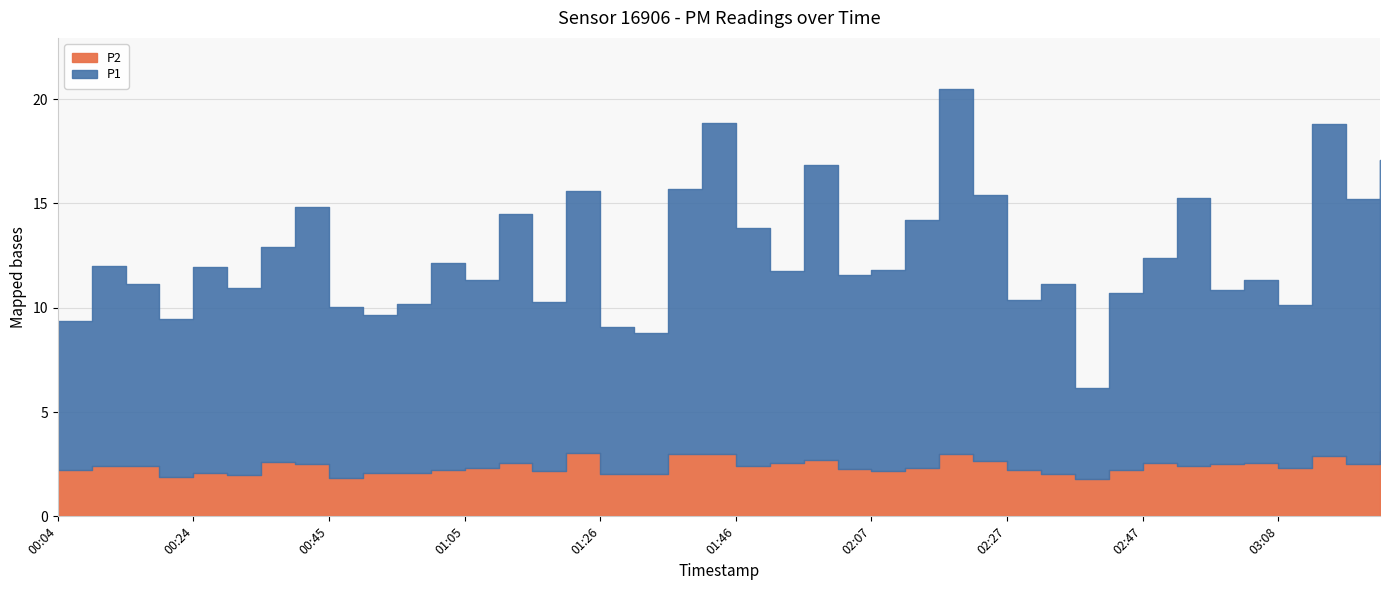

Does the chart display data point markers on the line(s)?

No